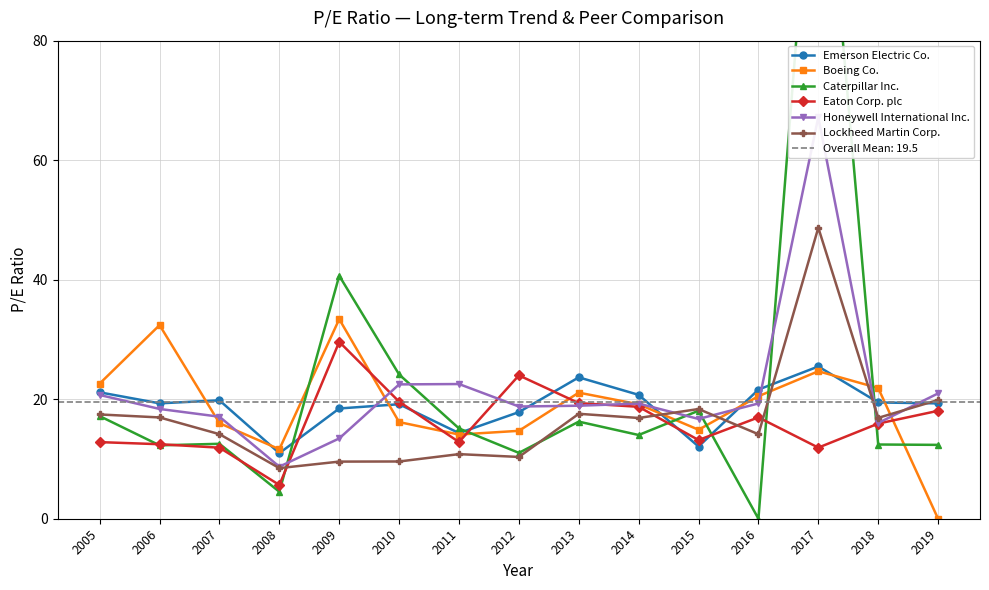

At which category is the sum across all series the highest?

2017